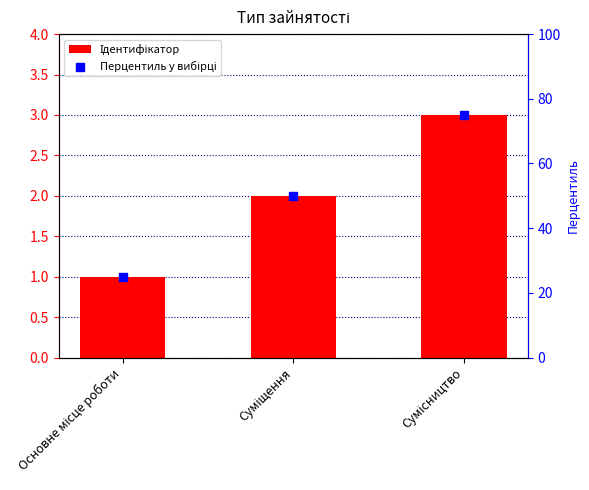

Which series contains the lowest Y value?

Ідентифікатор